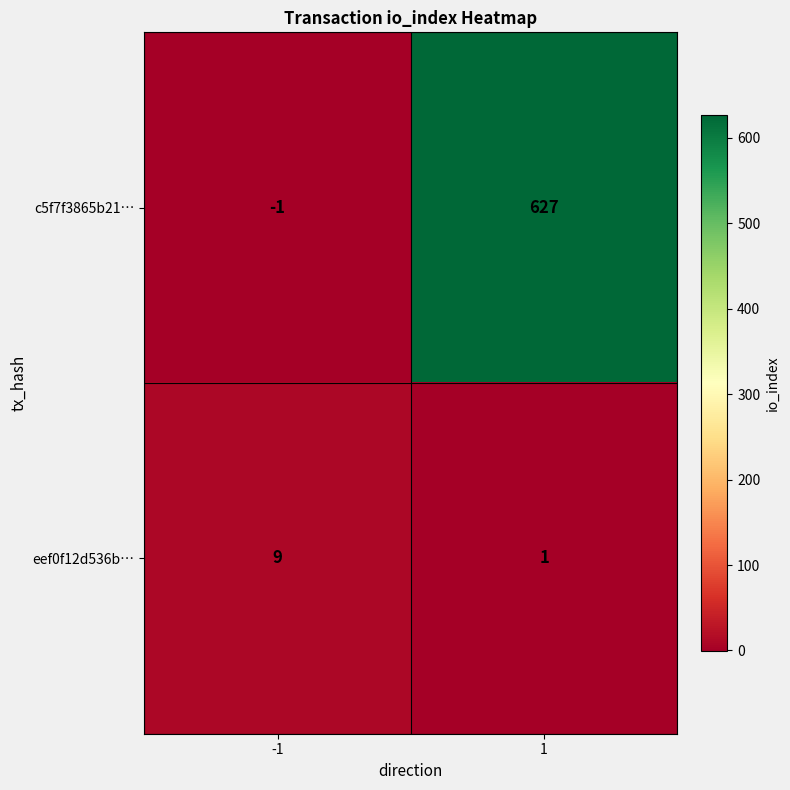

Between -1 and 1, which series saw the biggest shift?

c5f7f3865b21…